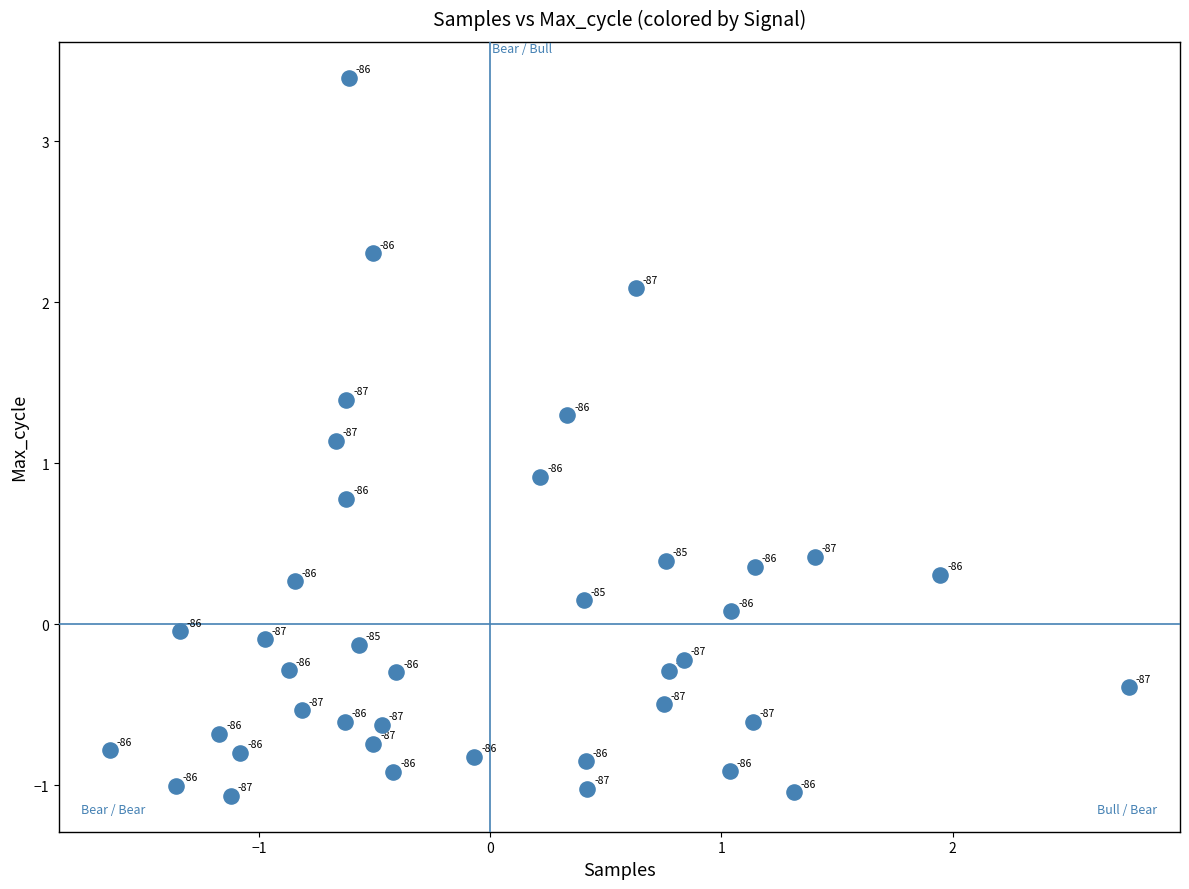

What is the range of X values (max minus min)?

4.4